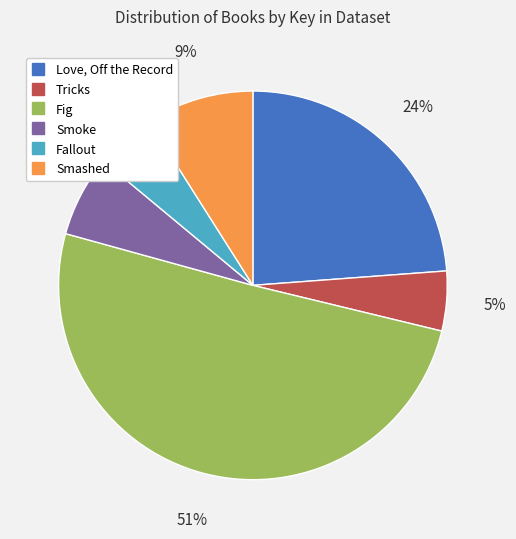

Which slice is the largest?

Fig